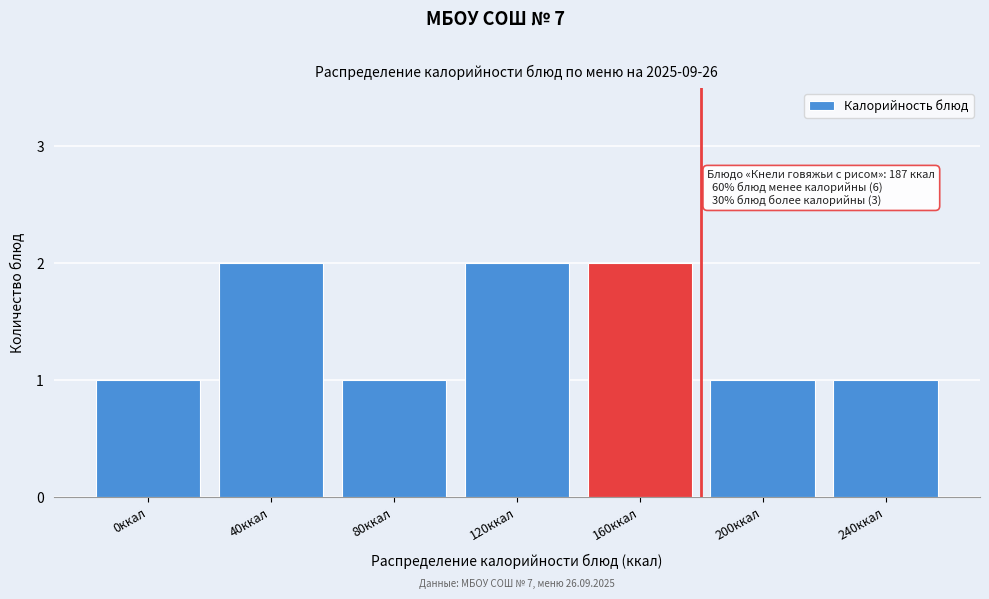

Reading right to left, list all the values displayed in this chart.

240ккал=1	200ккал=1	160ккал=2	120ккал=2	80ккал=1	40ккал=2	0ккал=1